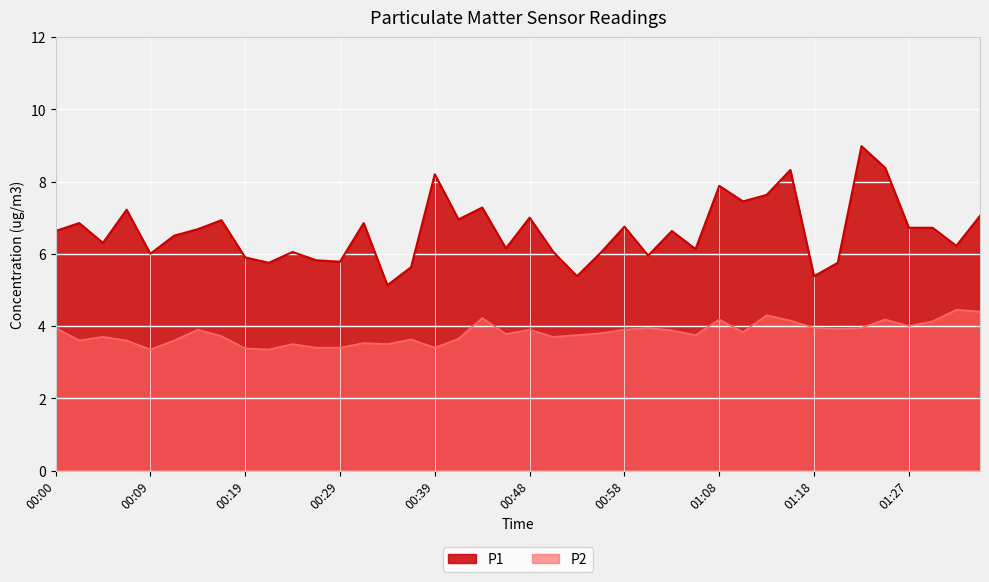

At which category does P2 reach its first local peak?

00:05